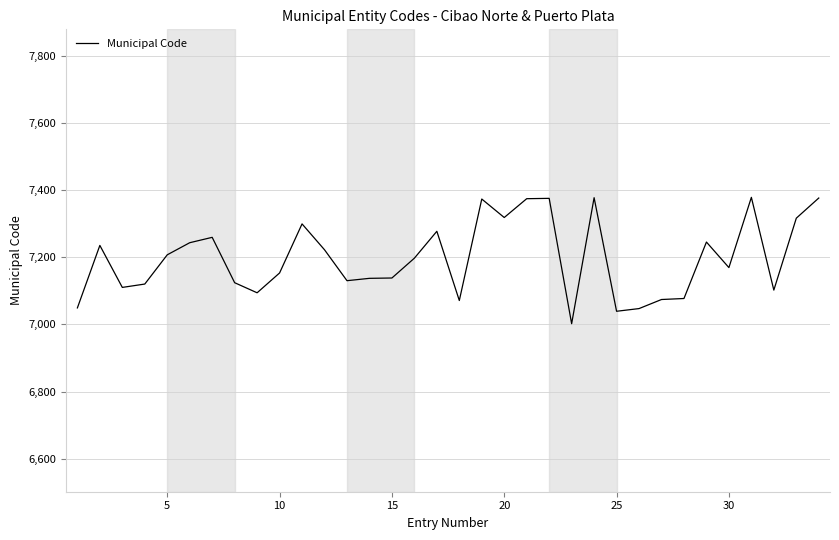

What is the greatest value displayed?

7378